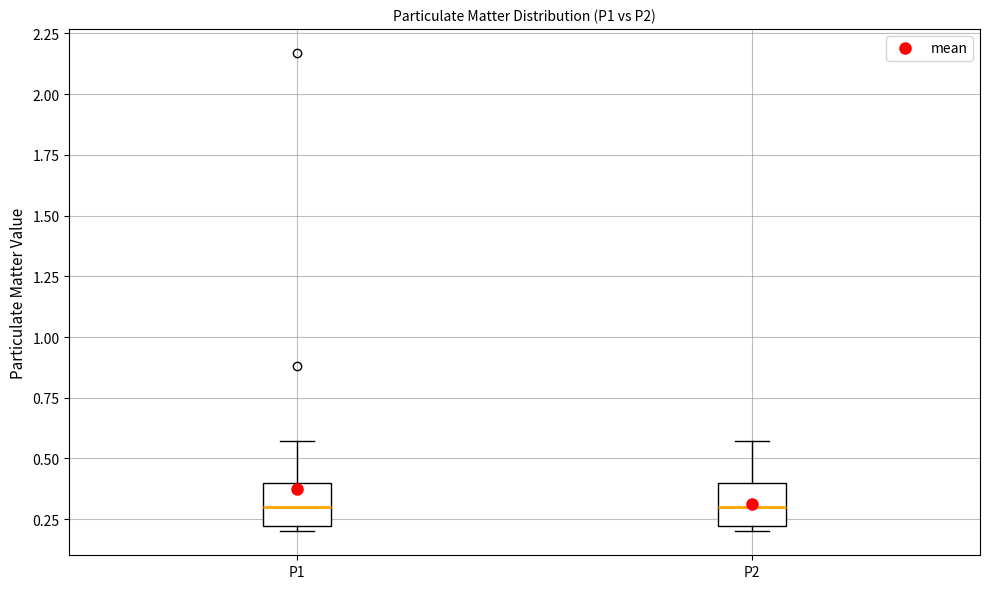

Where is the upper edge of the box for P1 on the y-axis? The values are not printed on the chart, so give them approximately, as read against the axis.

0.40